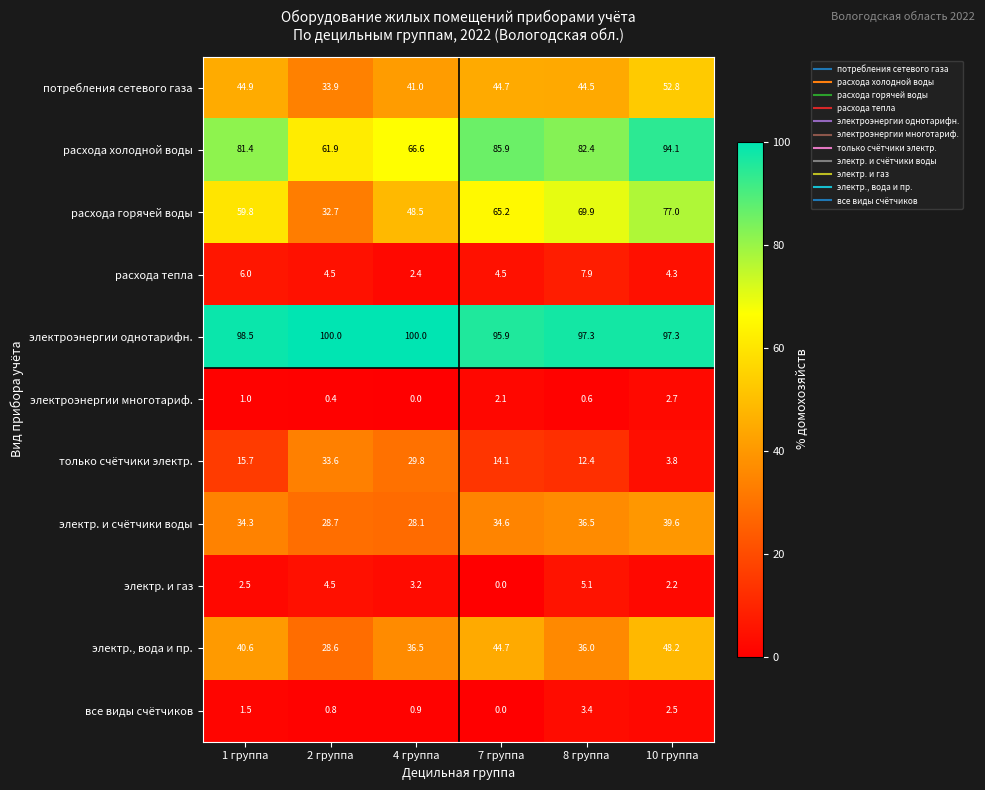

Which series has the widest spread of values?

расхода горячей воды